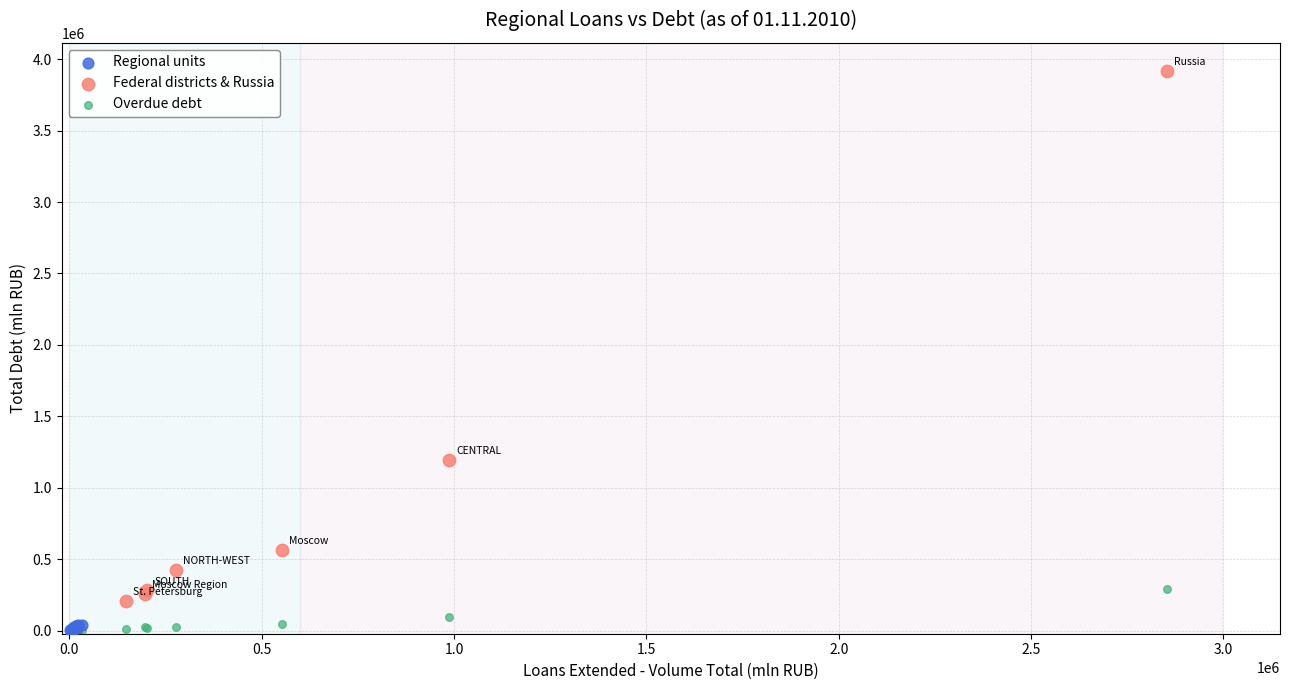

Which series reaches the maximum Y coordinate?

Federal districts & Russia